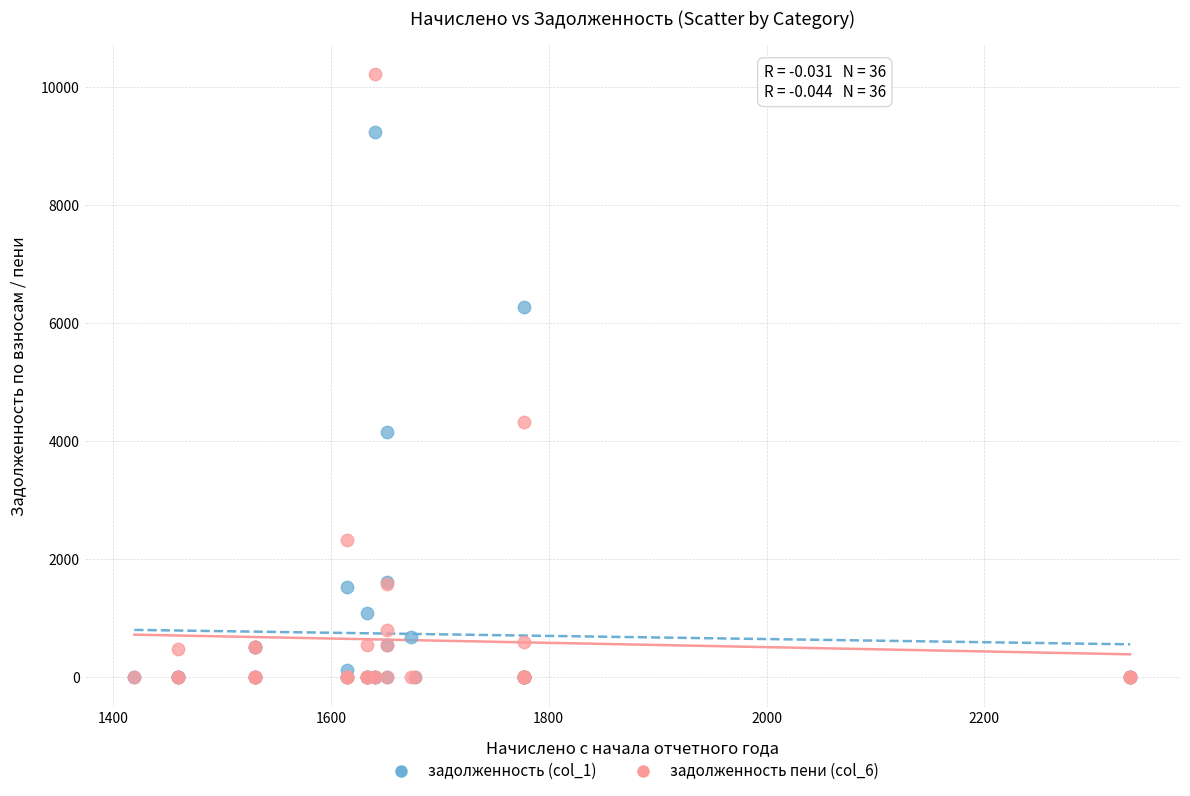

Which series has the widest spread of Y values?

задолженность пени (col_6)